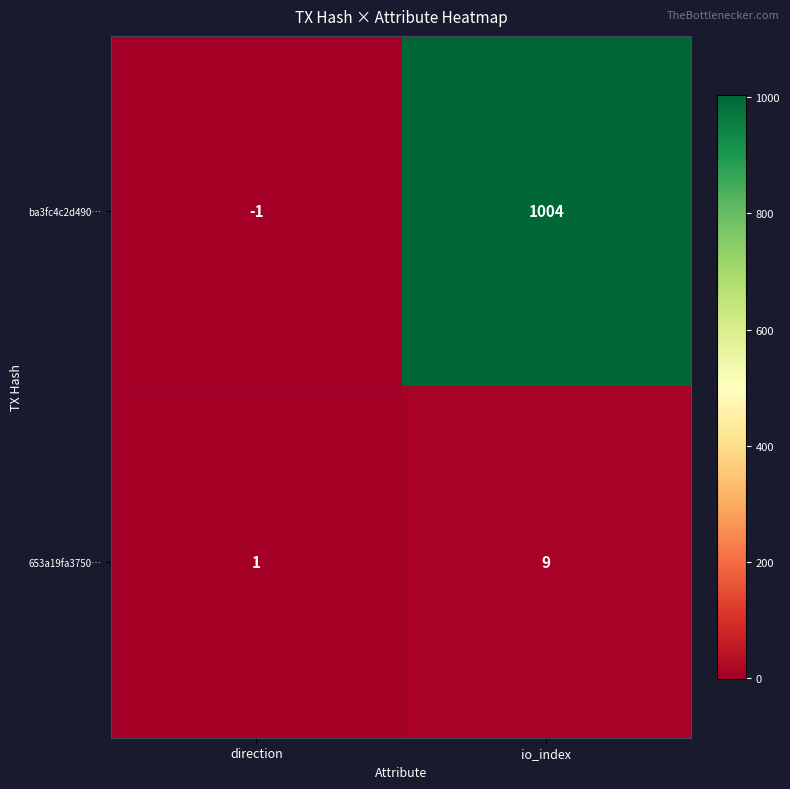

Is it true that ba3fc4c2d490… equals 665 at io_index?

False